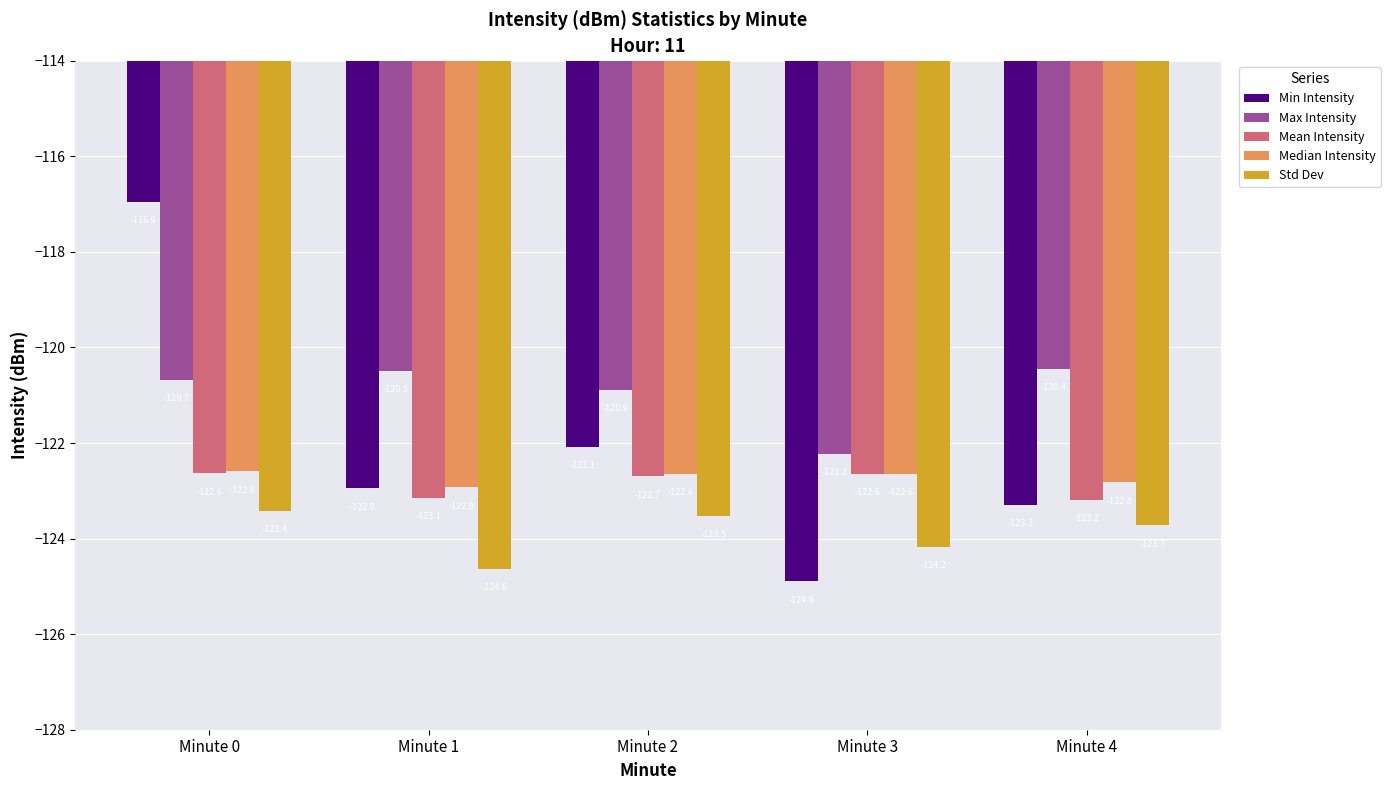

What is the difference between the maximum and second lowest values in the Max Intensity series?

0.4